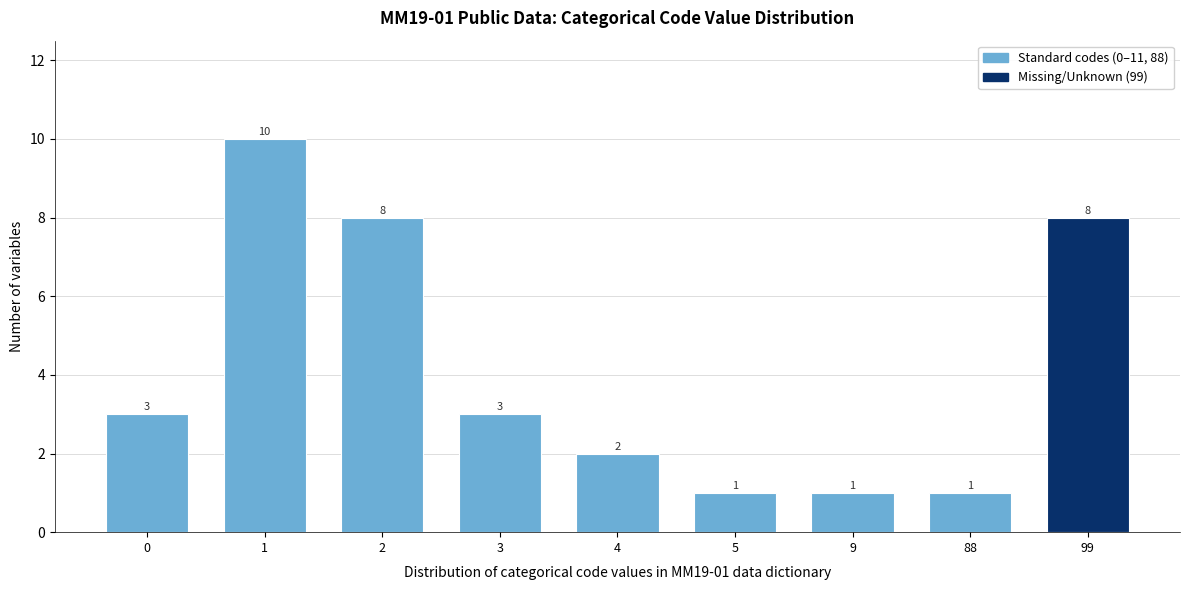

Reading left to right, extract all data points from this chart.

0=3	1=10	2=8	3=3	4=2	5=1	9=1	88=1	99=8